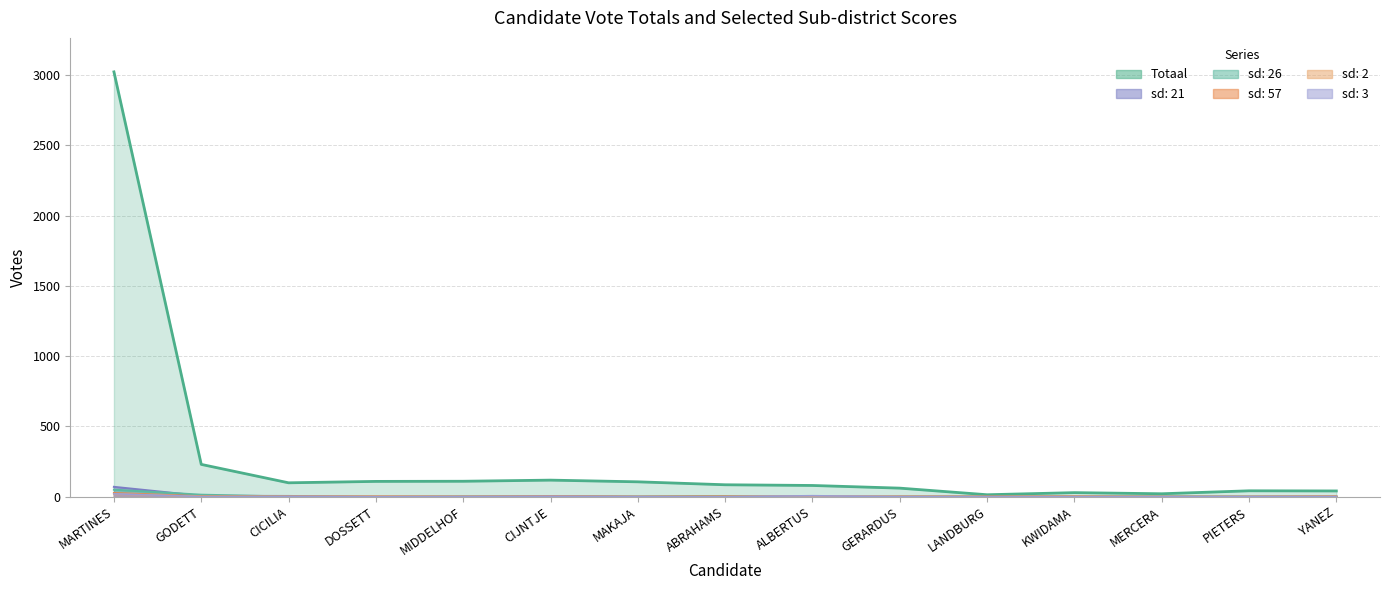

At which category is the sum across all series the highest?

MARTINES